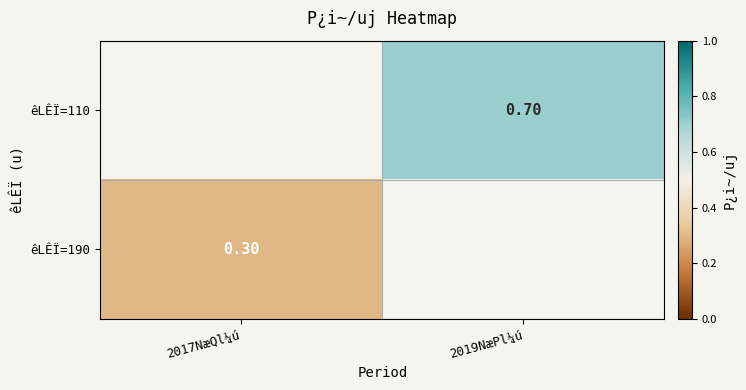

Count the number of data series in this chart.

2